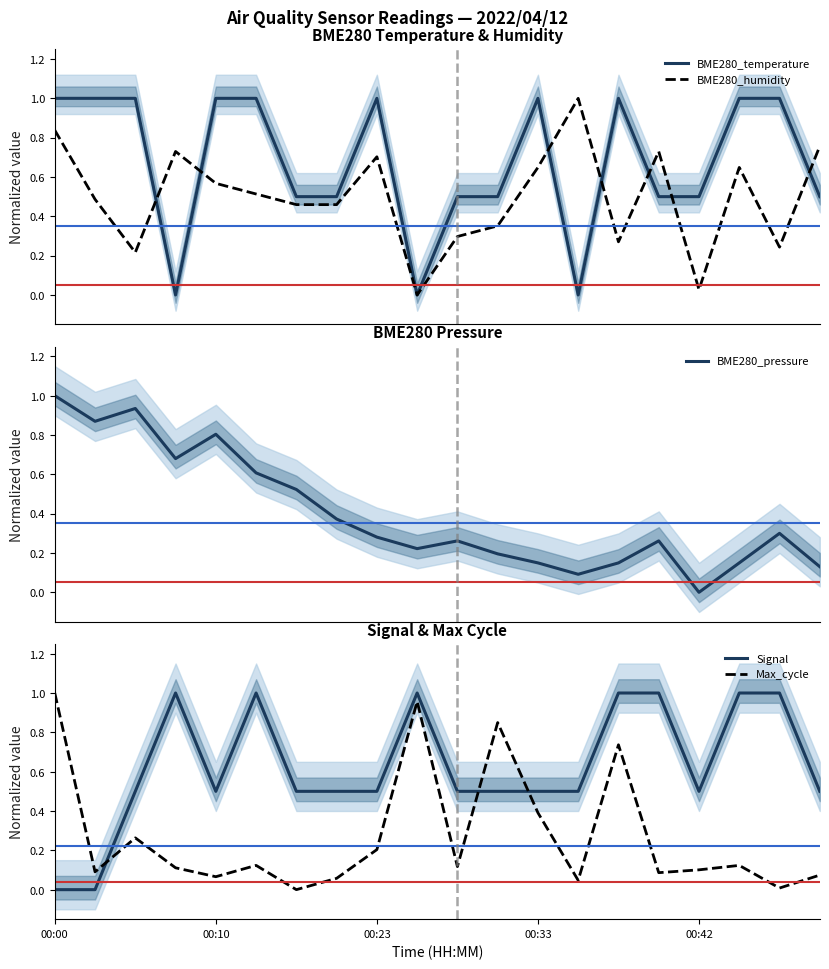

What is the total value across all series at 9?

2.2